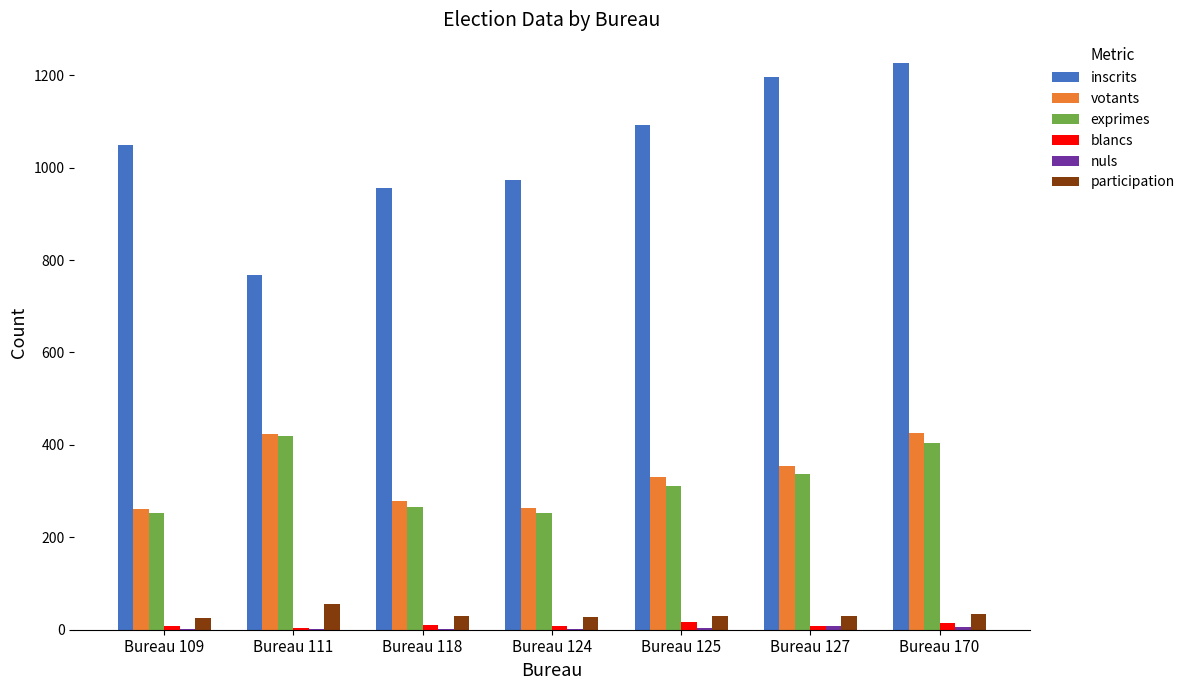

Is it true that blancs equals 7.0 at Bureau 127?

True